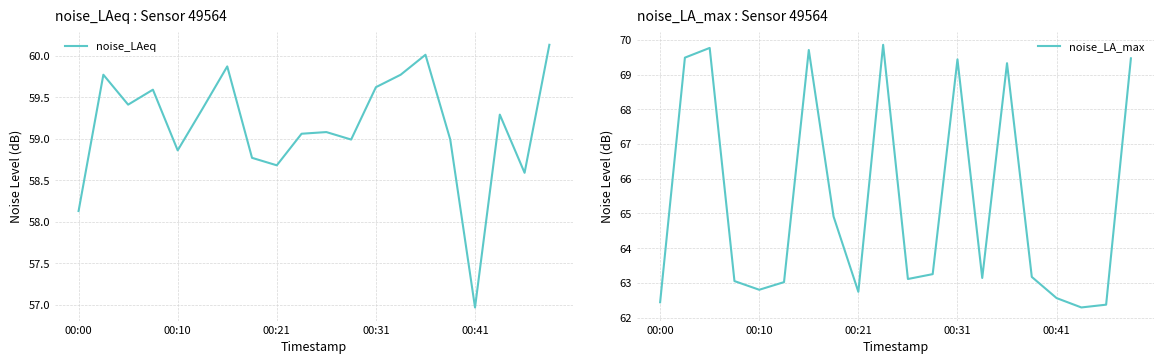

At which label does noise_LA_max reach its minimum?

17